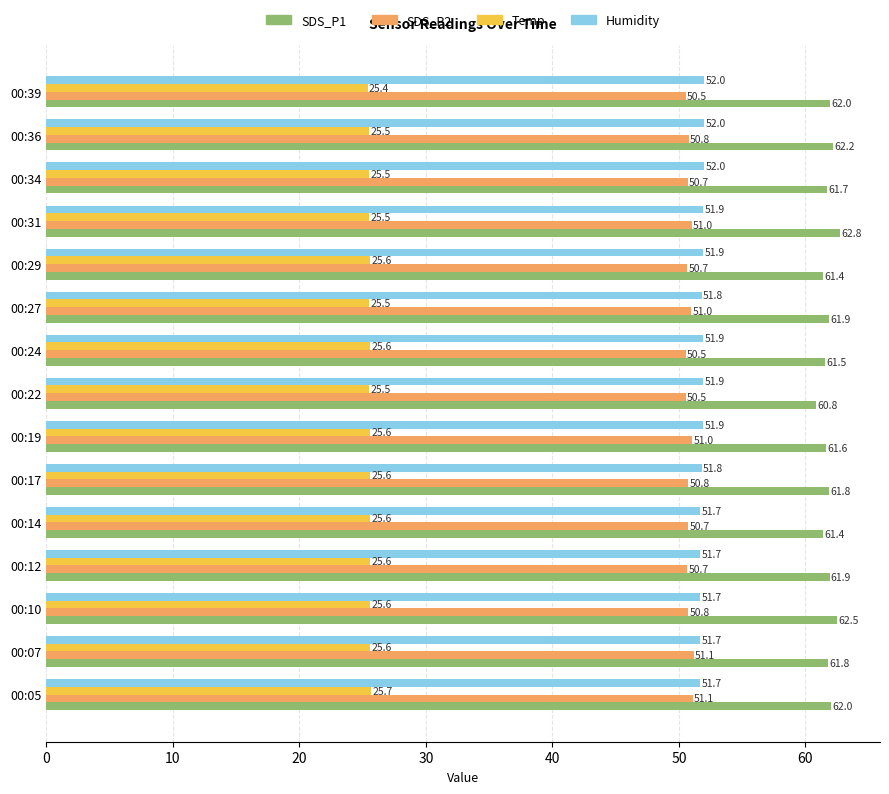

What is the average value of the SDS_P1 series?

61.8